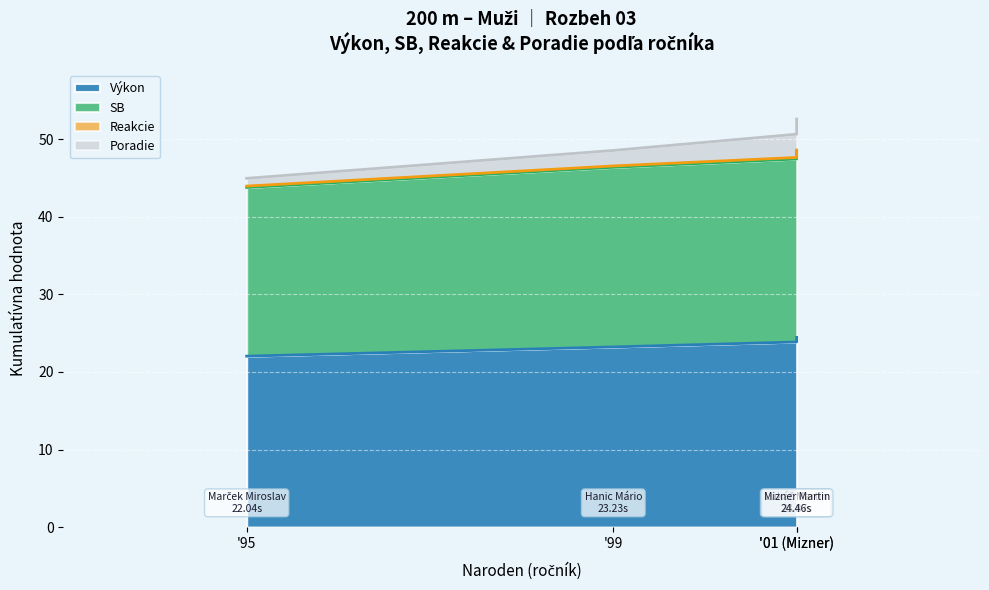

How many data points in Poradie are less than 50?

2